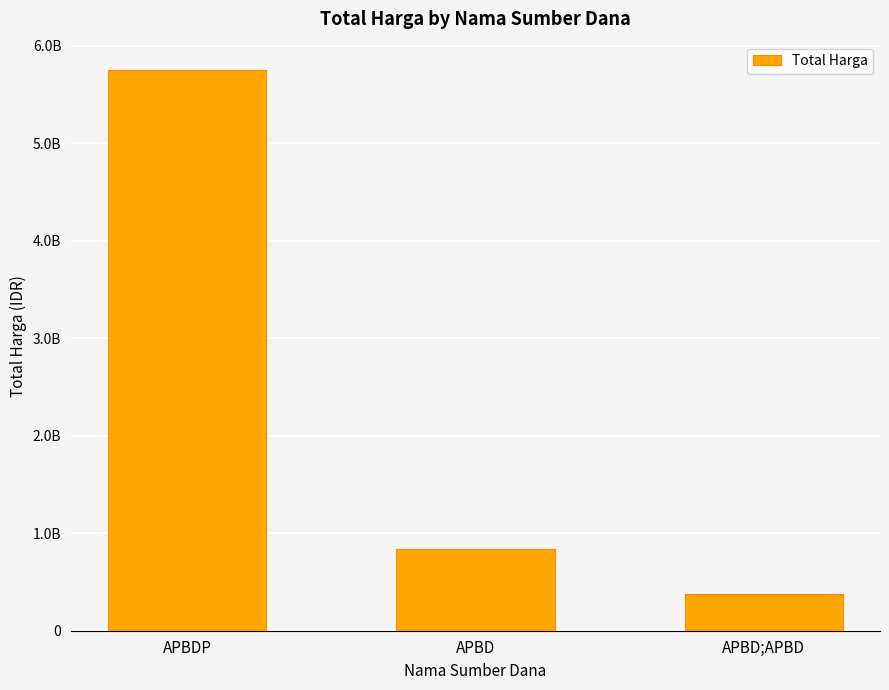

Does the chart contain stacked bars?

No